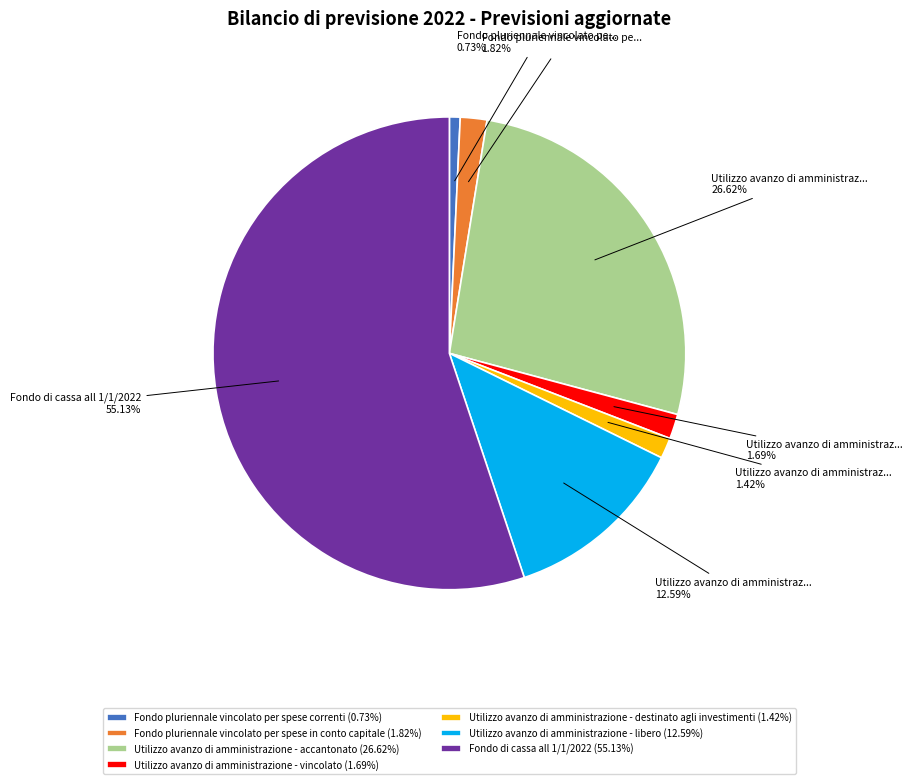

Combined, what portion of the pie is Utilizzo avanzo di amministrazione - vincolato and Utilizzo avanzo di amministrazione - destinato agli investimenti?

3.1%